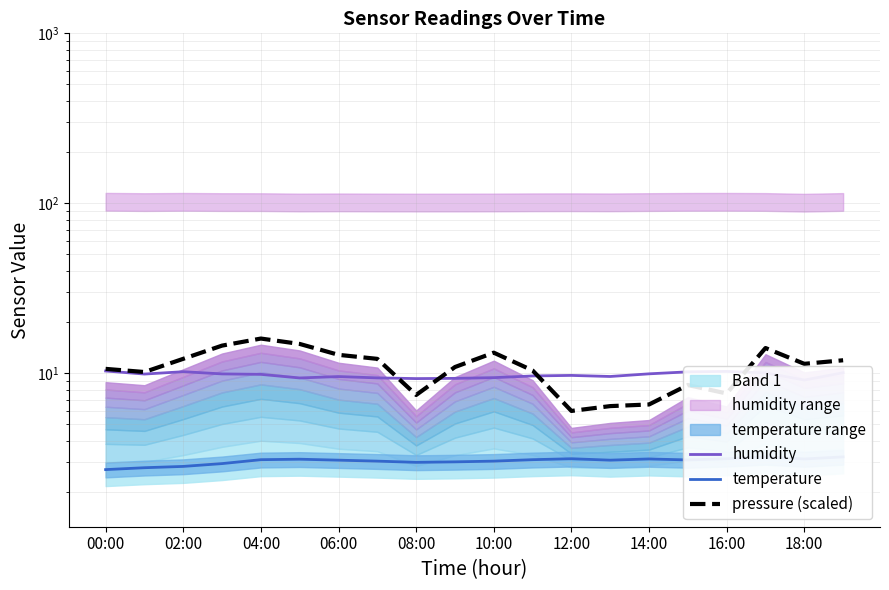

Which has a higher value, 13 or 18?

13